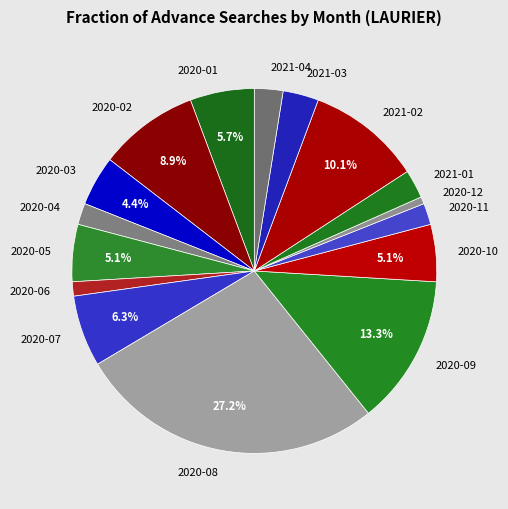

Is the sum of 2020-04 and 2020-09 greater than half?

No